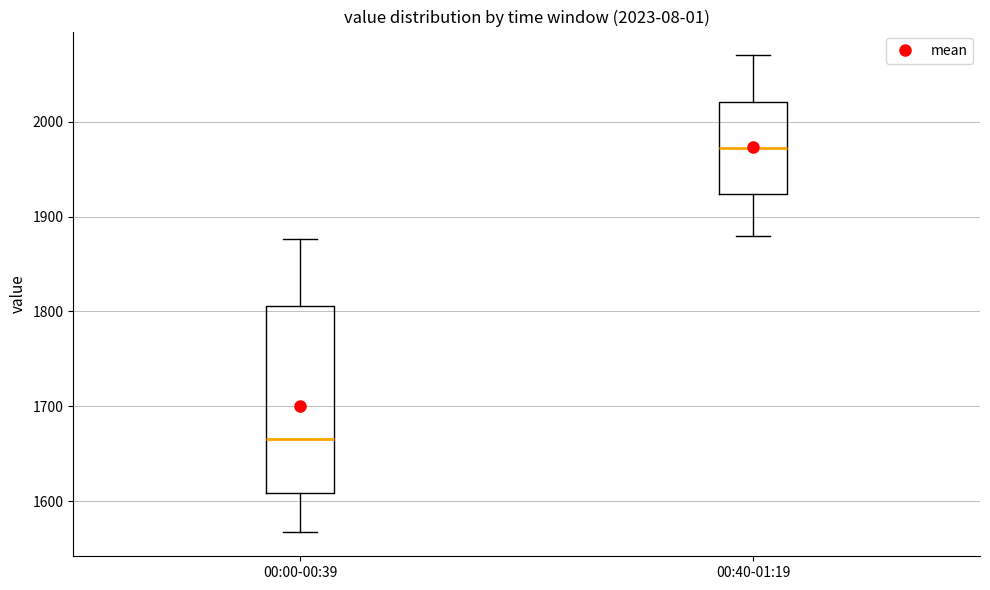

Which box's median line is the lowest?

00:00-00:39